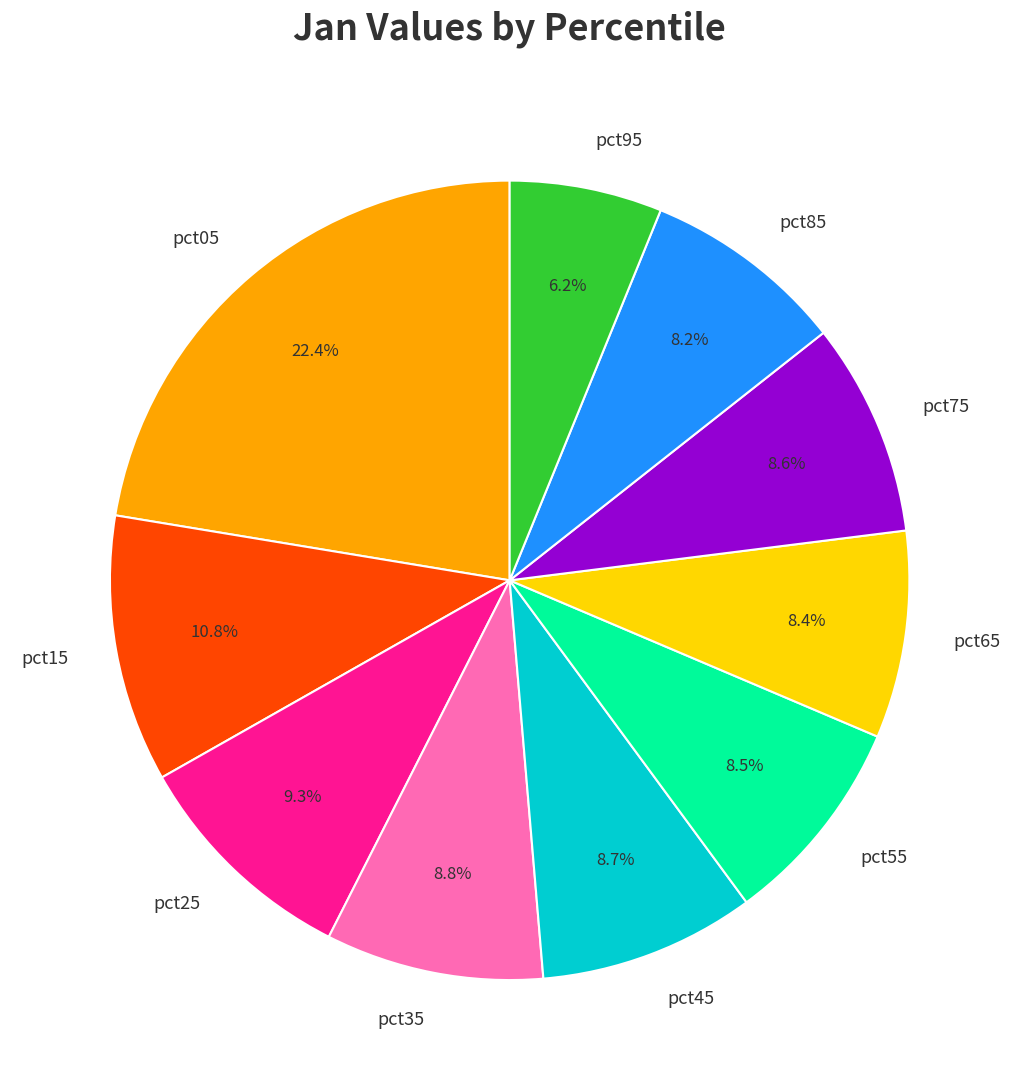

Count the number of slices in the pie.

10